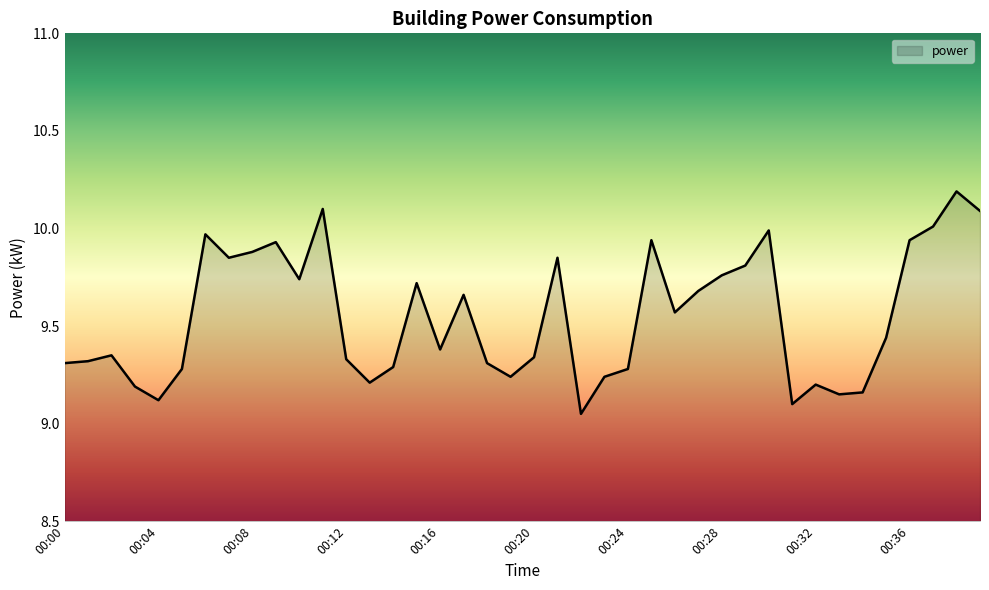

What is the maximum value shown in the chart?

10.2